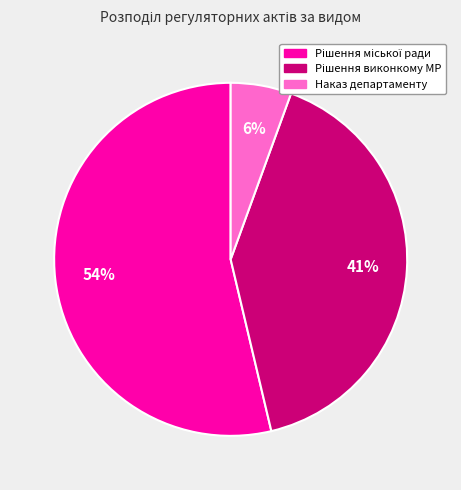

To the nearest percent, what is the difference between the largest and smallest slice percentages?

48%